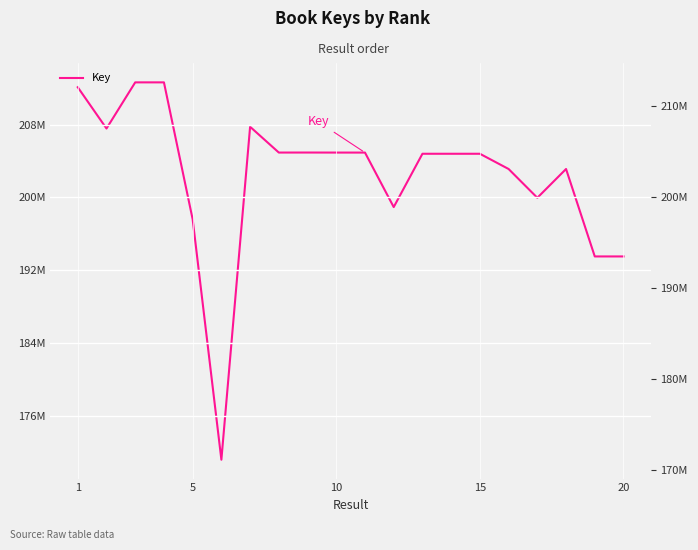

How many data points are above 204797815?

9